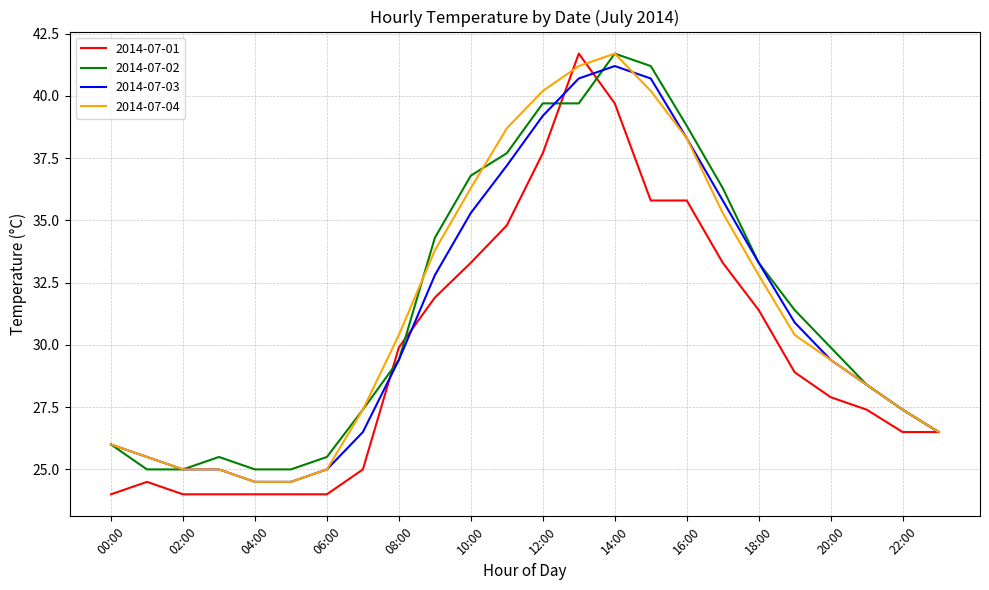

How many lines are shown in the chart?

4